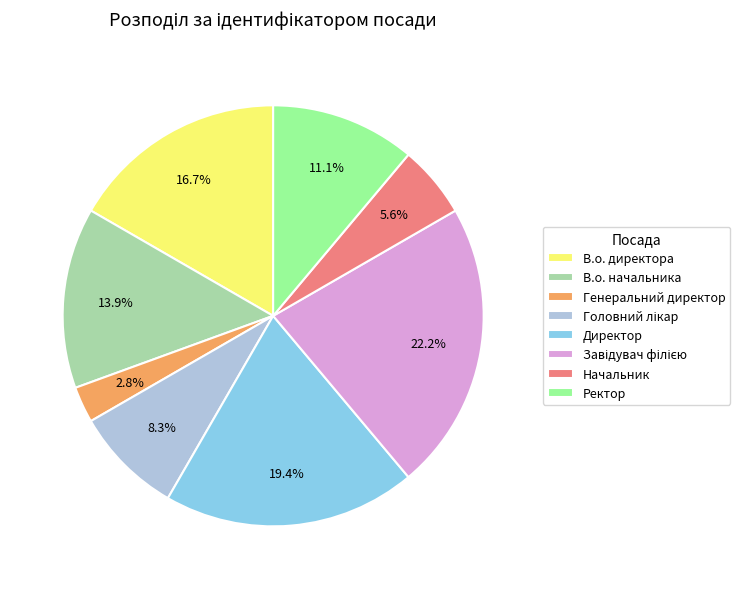

Is there any slice that represents more than half of the pie?

No